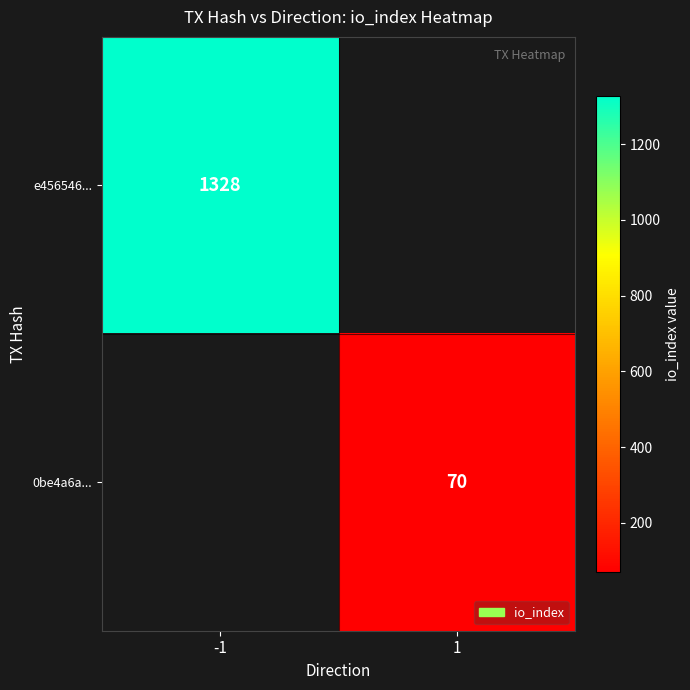

The value of 0be4a6a... at 1 is 70. True or false?

True